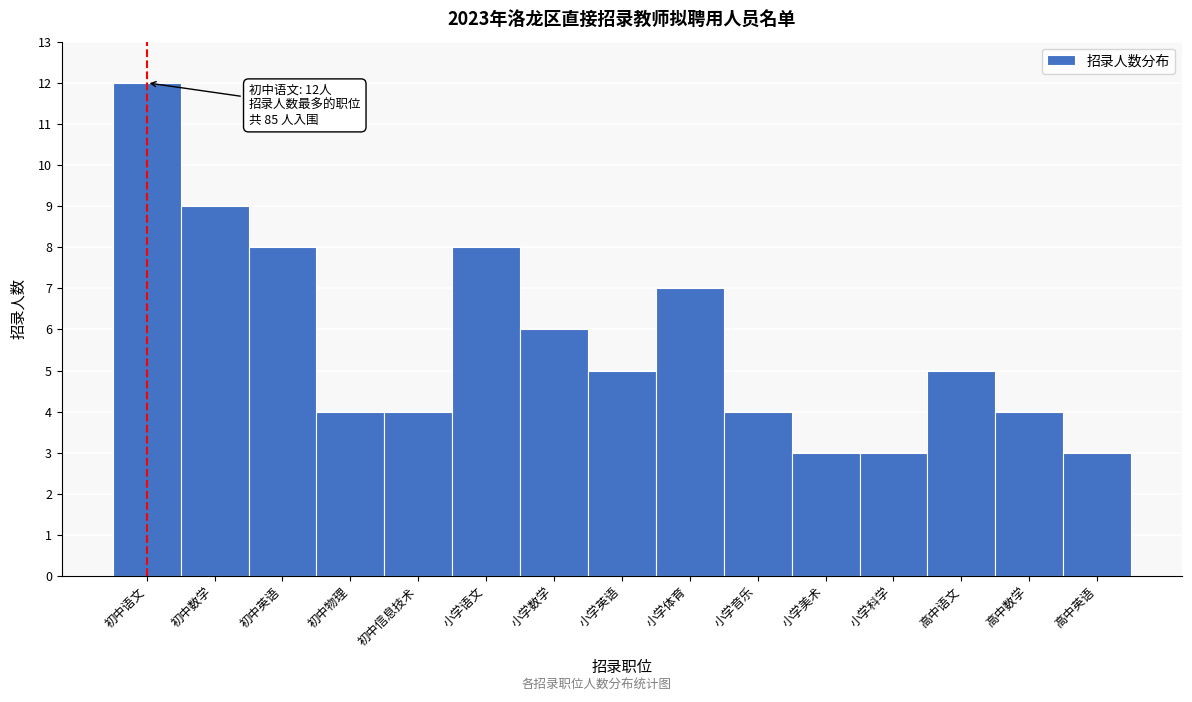

Reading left to right, transcribe all the data shown in this chart.

初中语文=12	初中数学=9	初中英语=8	初中物理=4	初中信息技术=4	小学语文=8	小学数学=6	小学英语=5	小学体育=7	小学音乐=4	小学美术=3	小学科学=3	高中语文=5	高中数学=4	高中英语=3